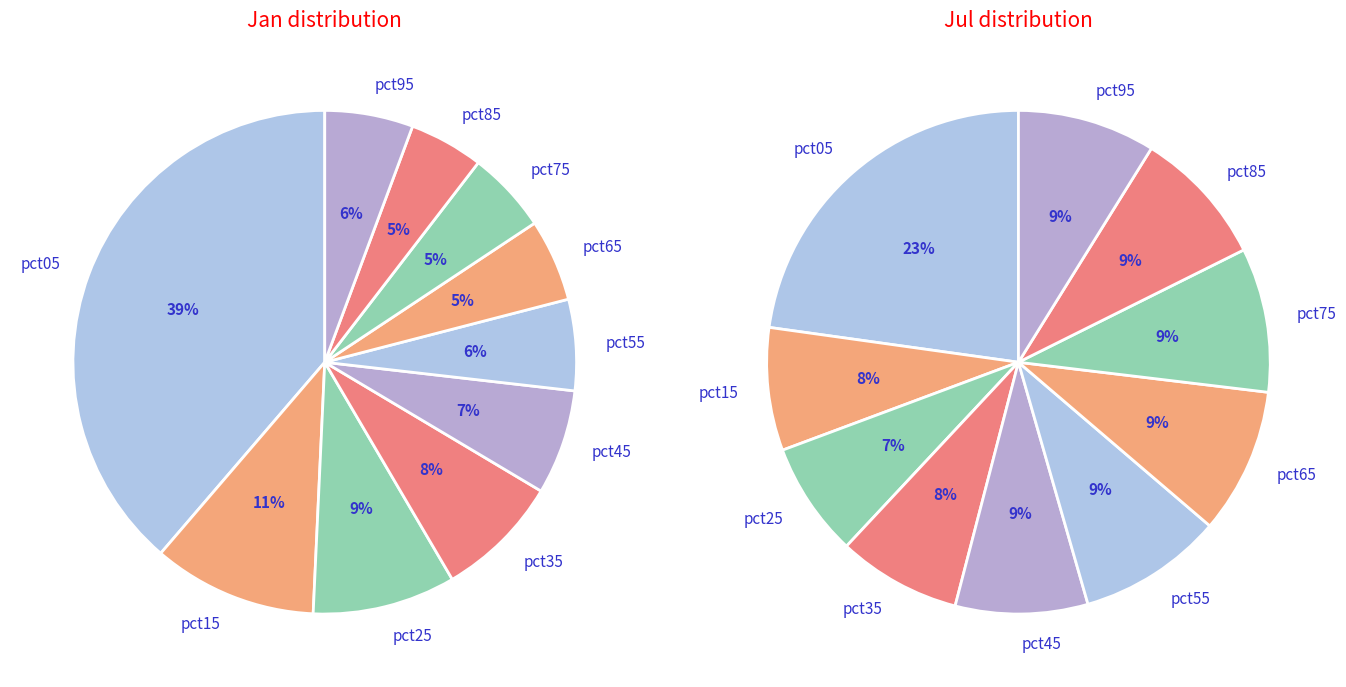

Is 2 the majority of the pie?

No